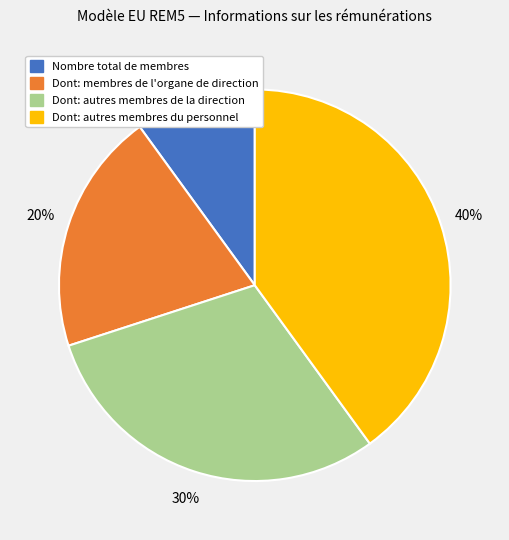

To the nearest percent, what is the average slice percentage?

25%